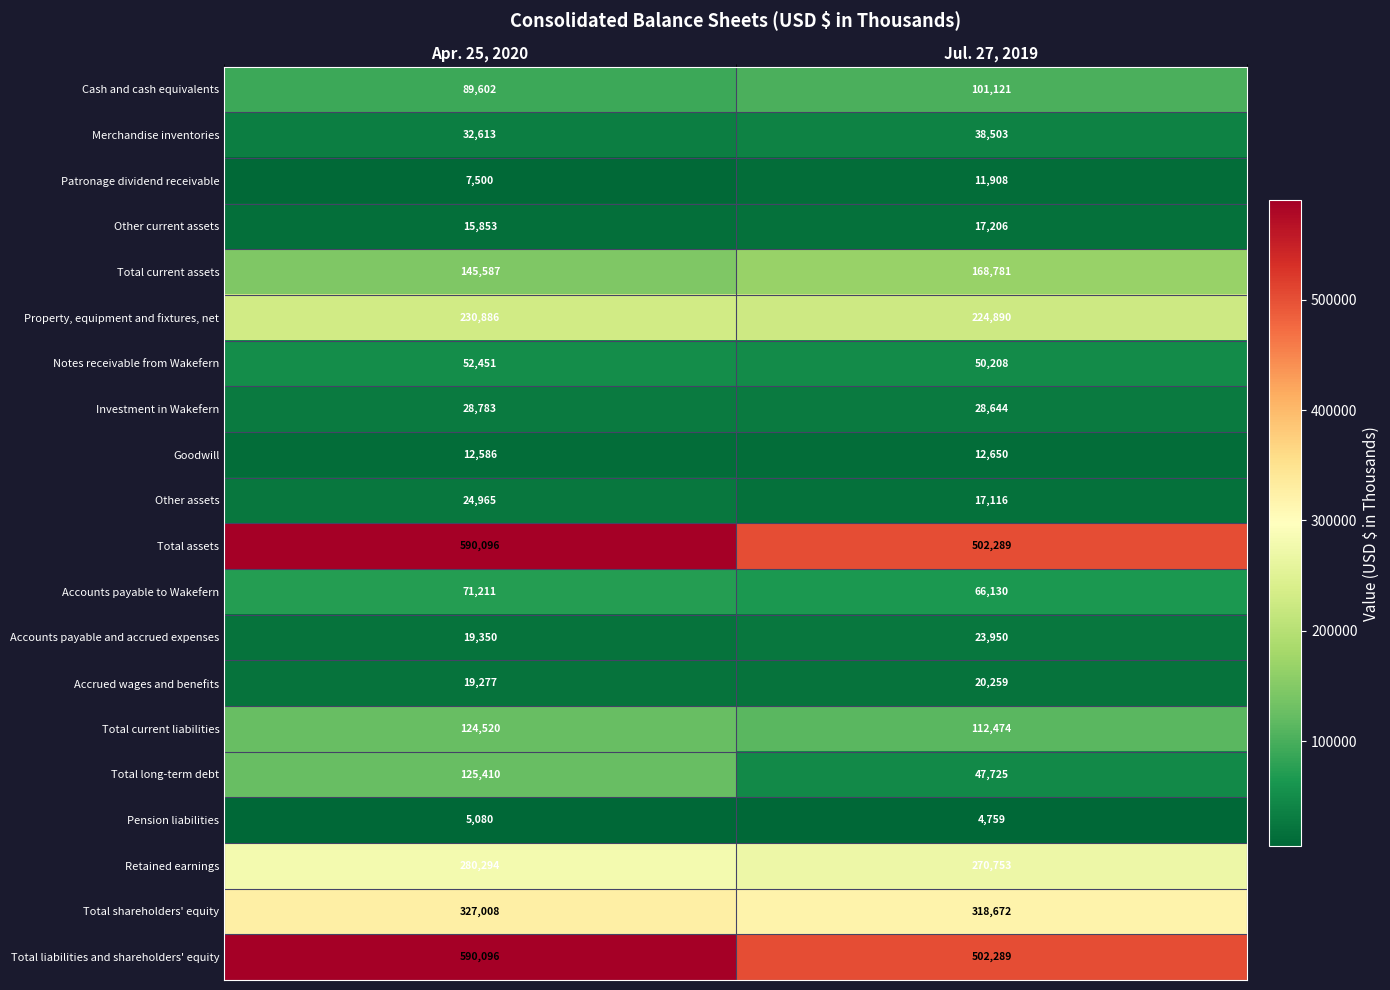

At which label is Investment in Wakefern closest to 28713?

Jul. 27, 2019